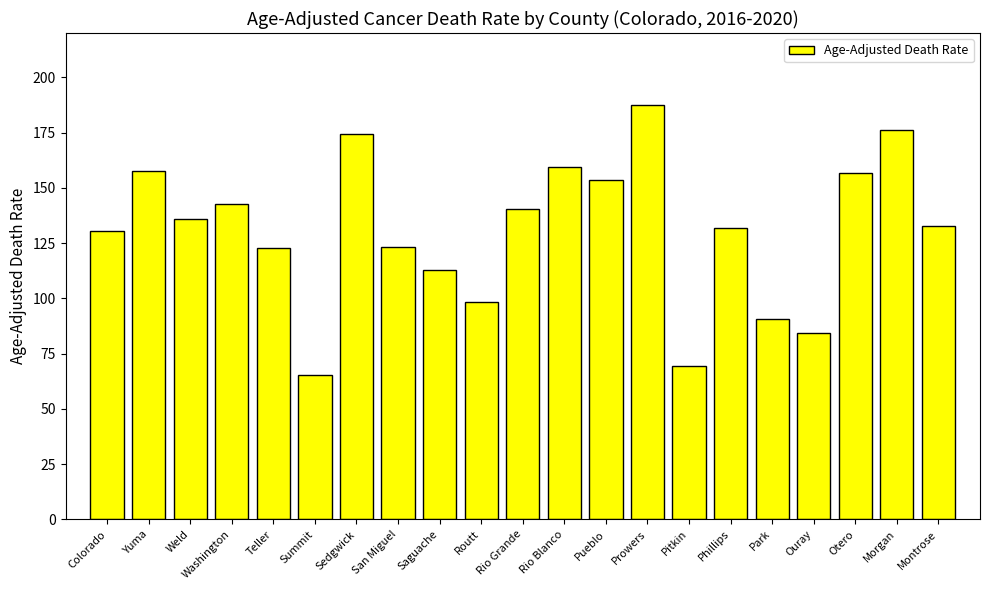

What is the difference between the maximum and minimum values?

121.9